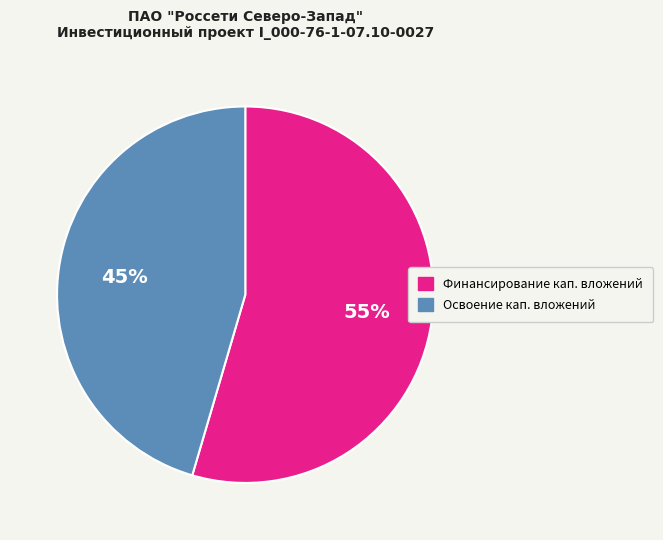

Is there a majority slice in this chart?

Yes